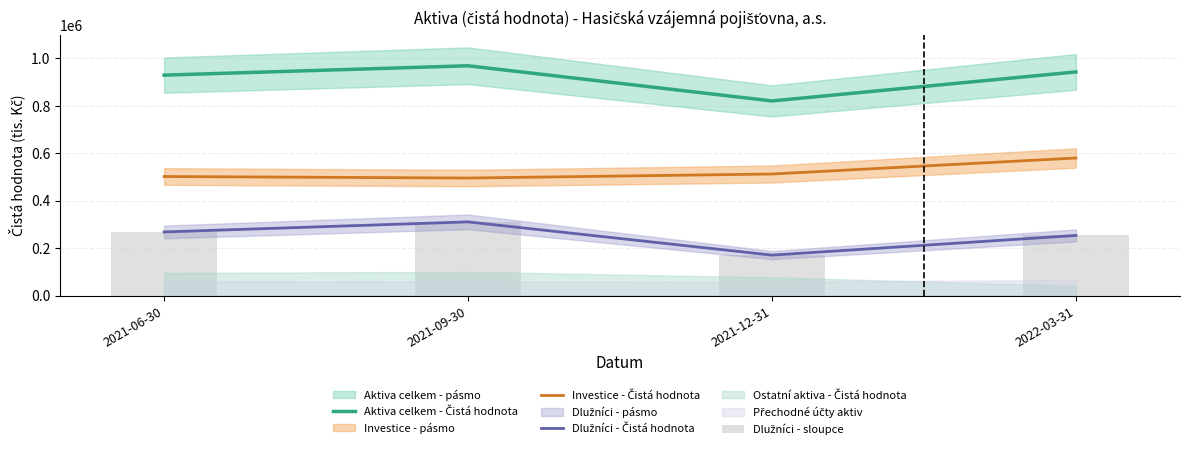

At how many categories does at least one series exceed 662397?

4